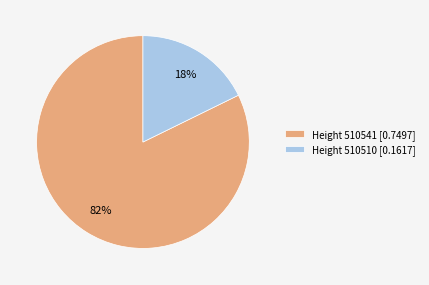

Rank the categories by value from lowest to highest.

Height 510510 [0.1617], Height 510541 [0.7497]